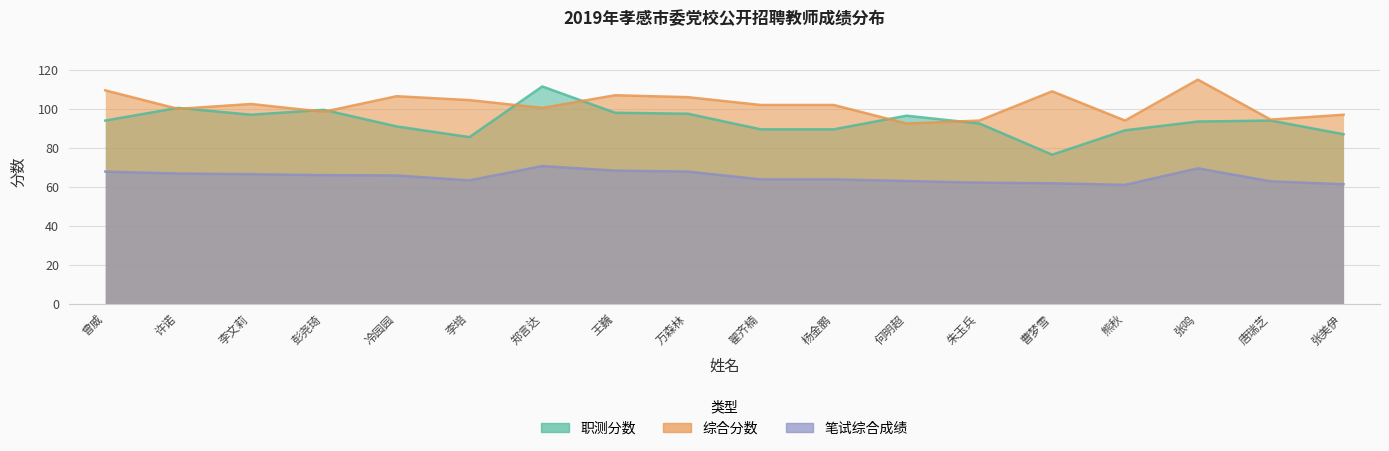

Read the 综合分数 value at 冷园园.

106.5